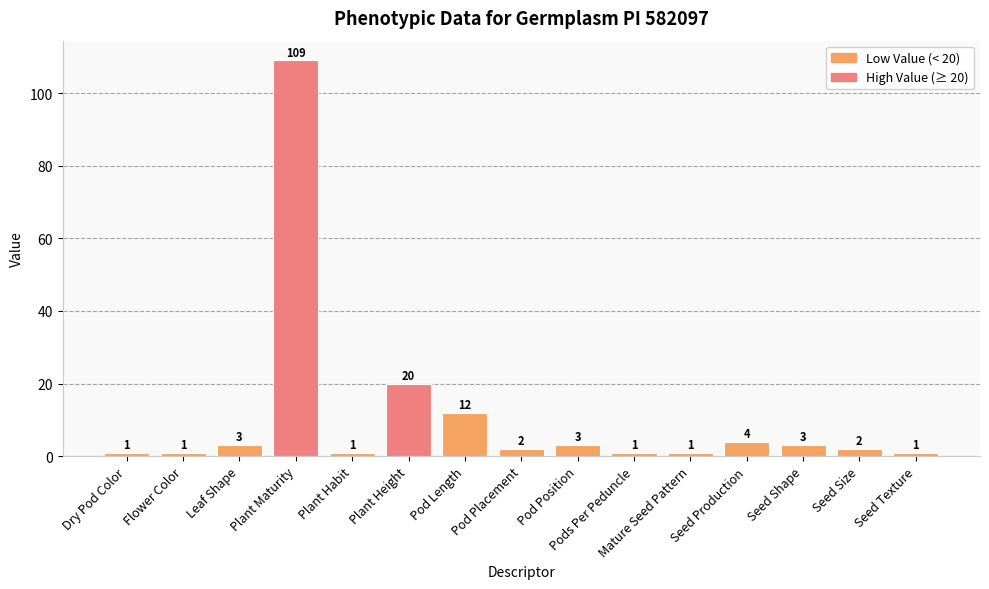

Is it true that the value at Plant Habit is 1?

True